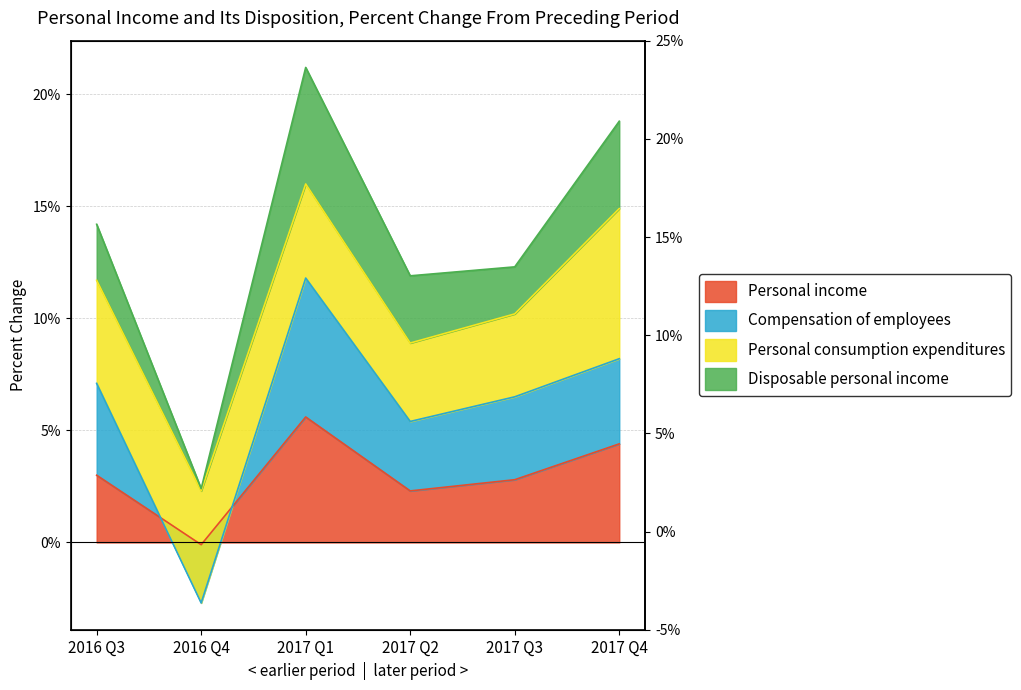

True or false: Compensation of employees has more than 1 interior local peaks.

False